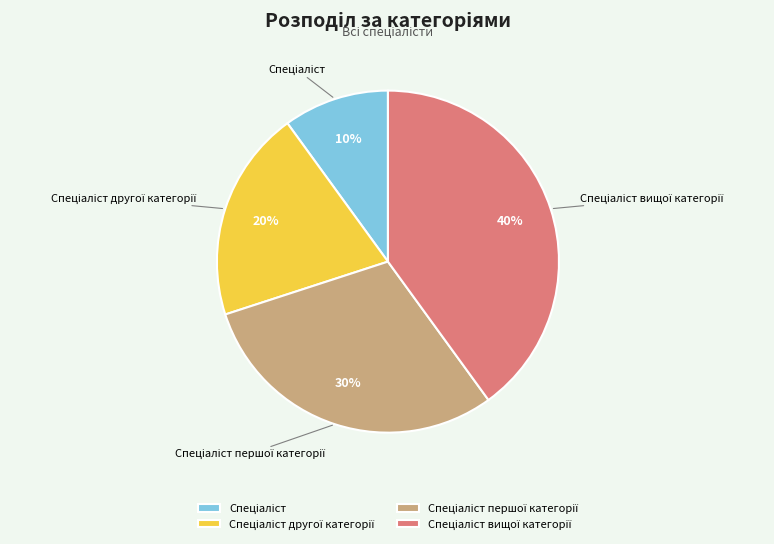

Is there any slice that represents more than half of the pie?

No